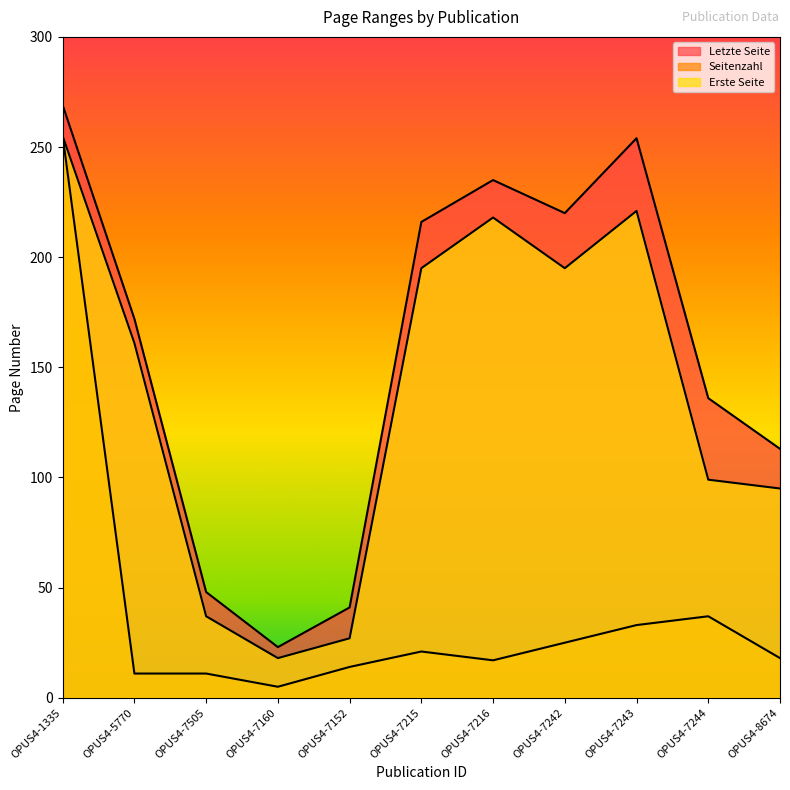

Where does the Letzte Seite series first go above 172?

OPUS4-1335